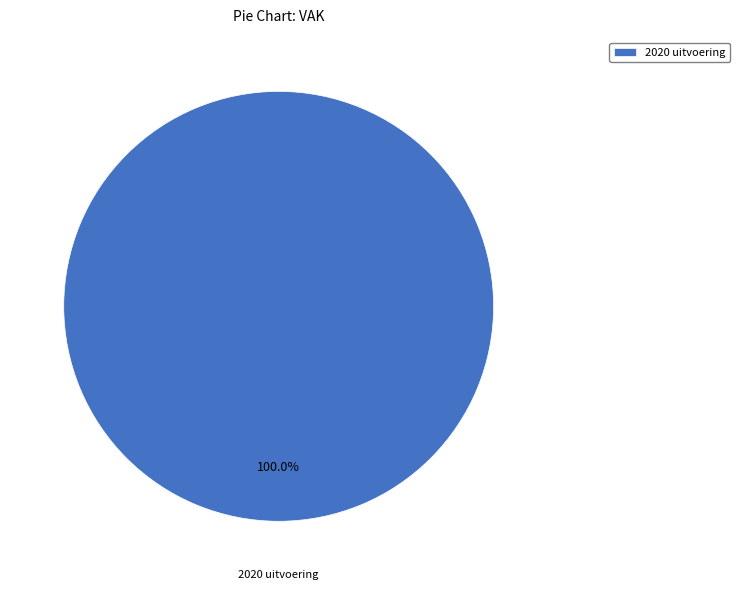

Rank the categories by value from lowest to highest.

2020 uitvoering